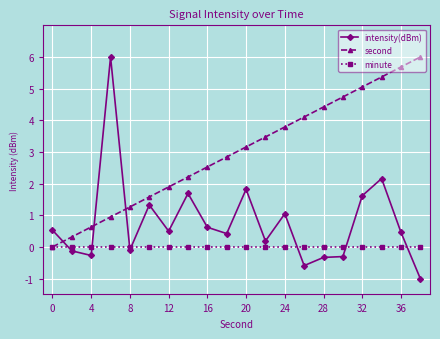

At how many categories does at least one series exceed 4?

8